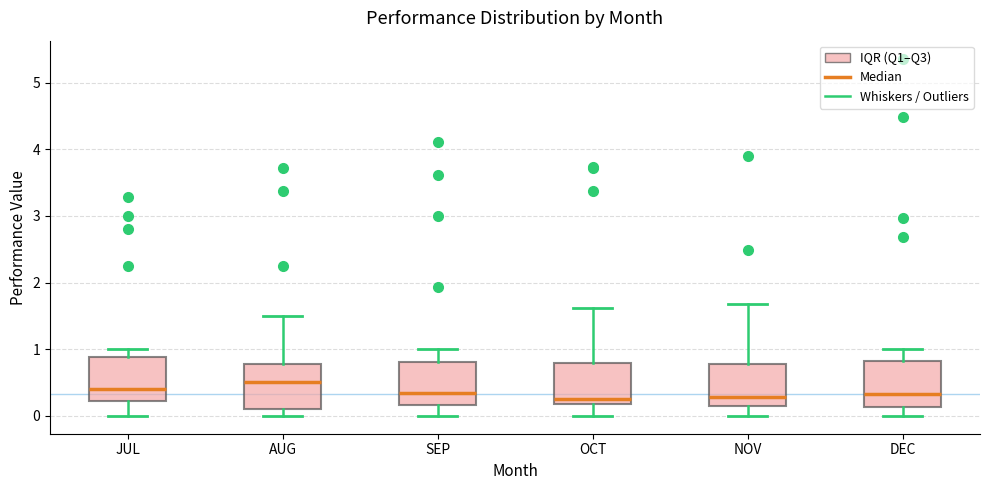

Reading left to right, transcribe this box plot: for each box, give where its median line is, the range the box spans, and where its two whiskers end, as read against the y-axis. The values are not printed on the chart, so give them approximately, as read against the axis.

JUL: median 0.4, box 0.2 to 0.9, whiskers 0.0 to 1.0
AUG: median 0.5, box 0.1 to 0.8, whiskers 0.0 to 1.5
SEP: median 0.3, box 0.2 to 0.8, whiskers 0.0 to 1.0
OCT: median 0.3, box 0.2 to 0.8, whiskers 0.0 to 1.6
NOV: median 0.3, box 0.2 to 0.8, whiskers 0.0 to 1.7
DEC: median 0.3, box 0.1 to 0.8, whiskers 0.0 to 1.0